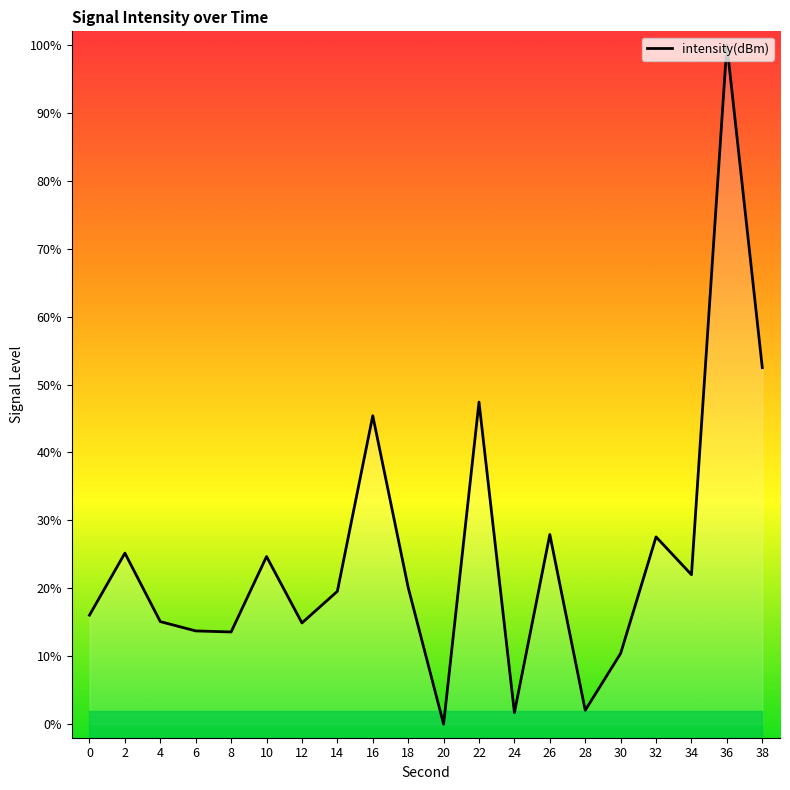

Where does the data first go above 20?

2